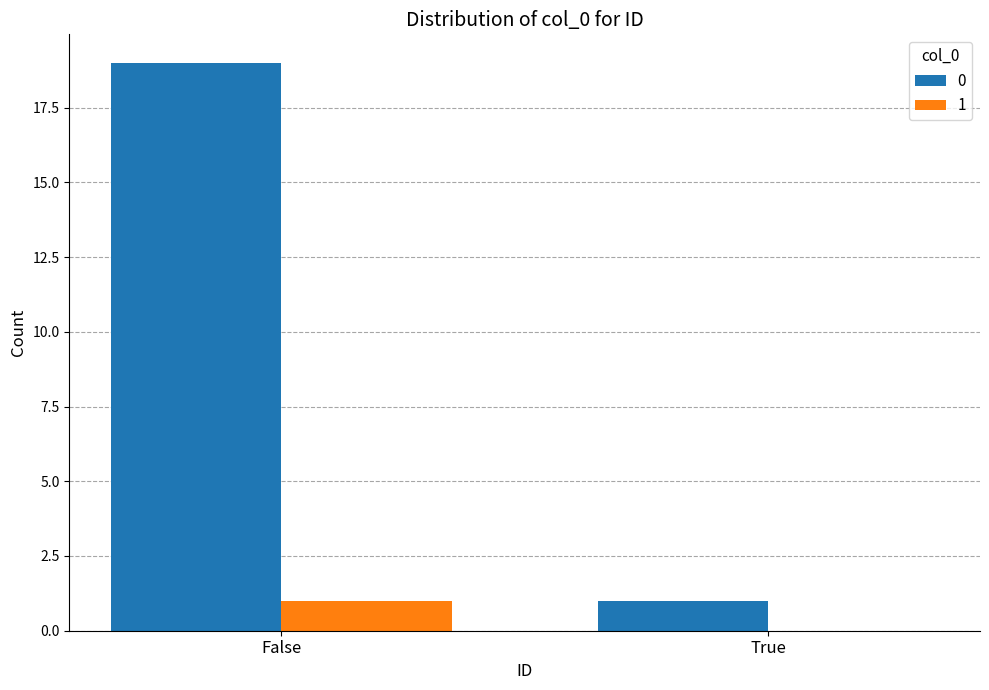

Is the value of 1 at True greater than the value of 0 at False?

No